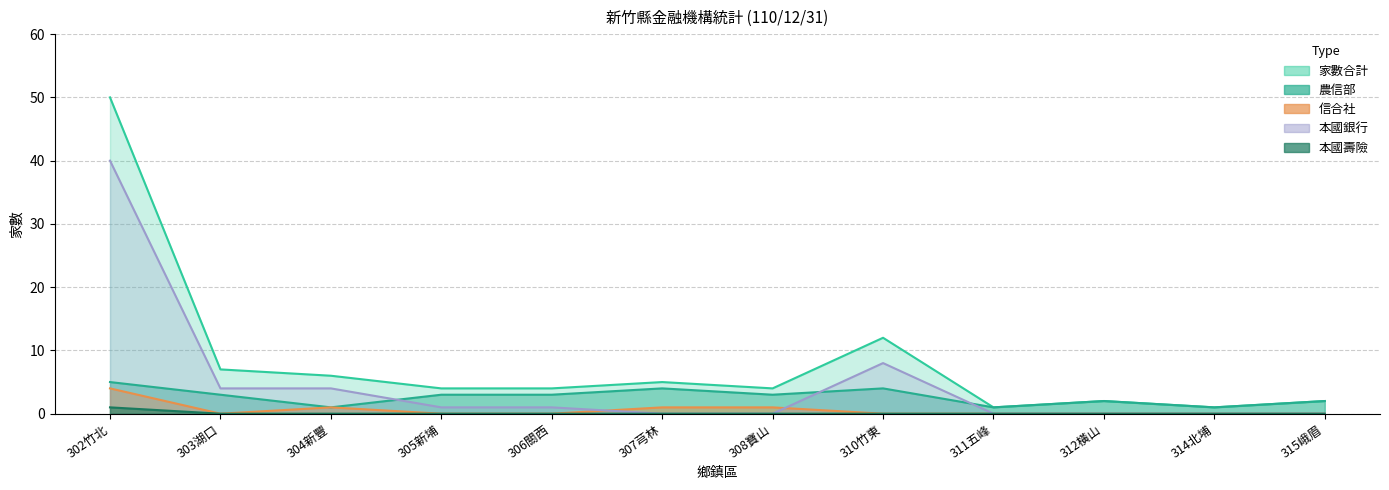

What is the difference between the maximum and second lowest values in the 本國壽險 series?

1